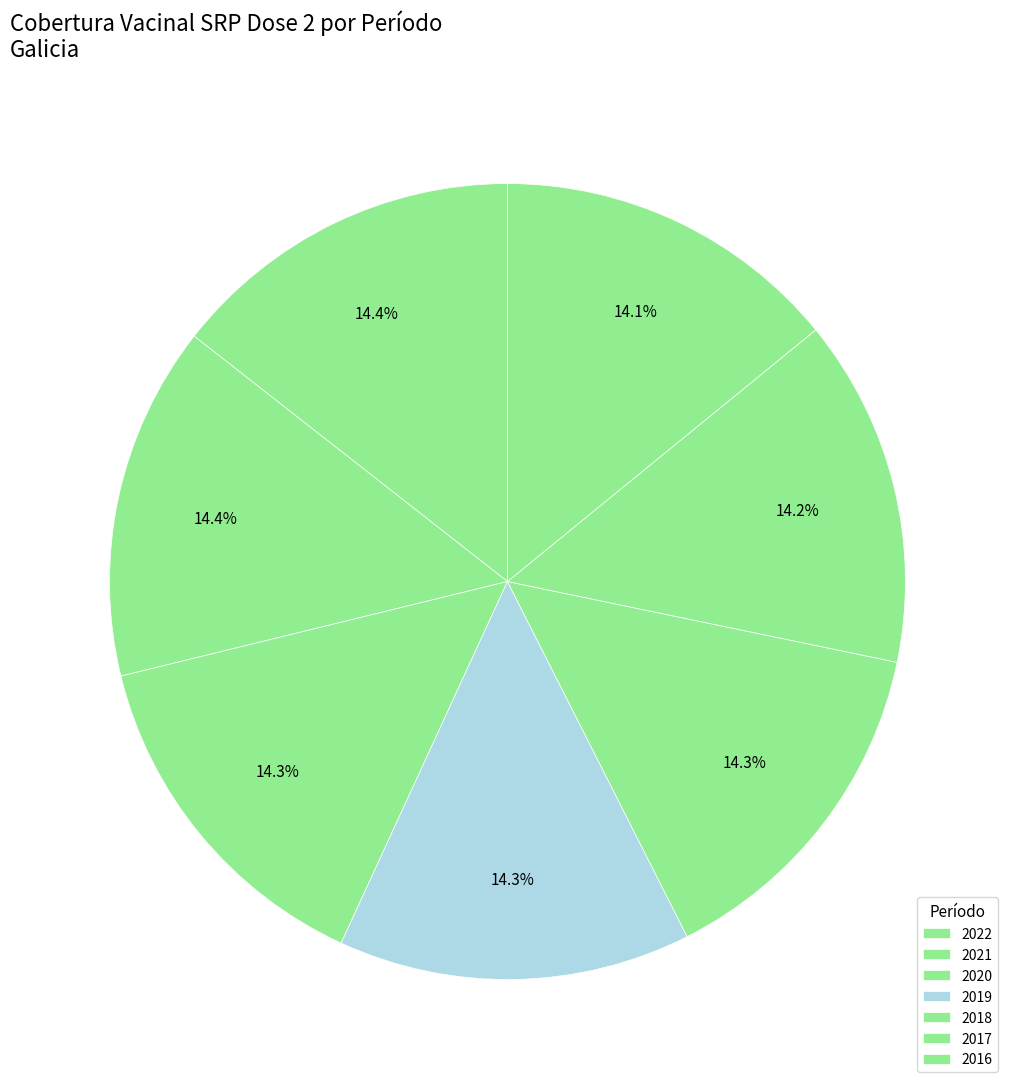

To the nearest percent, what percentage of the pie is 2020?

14%